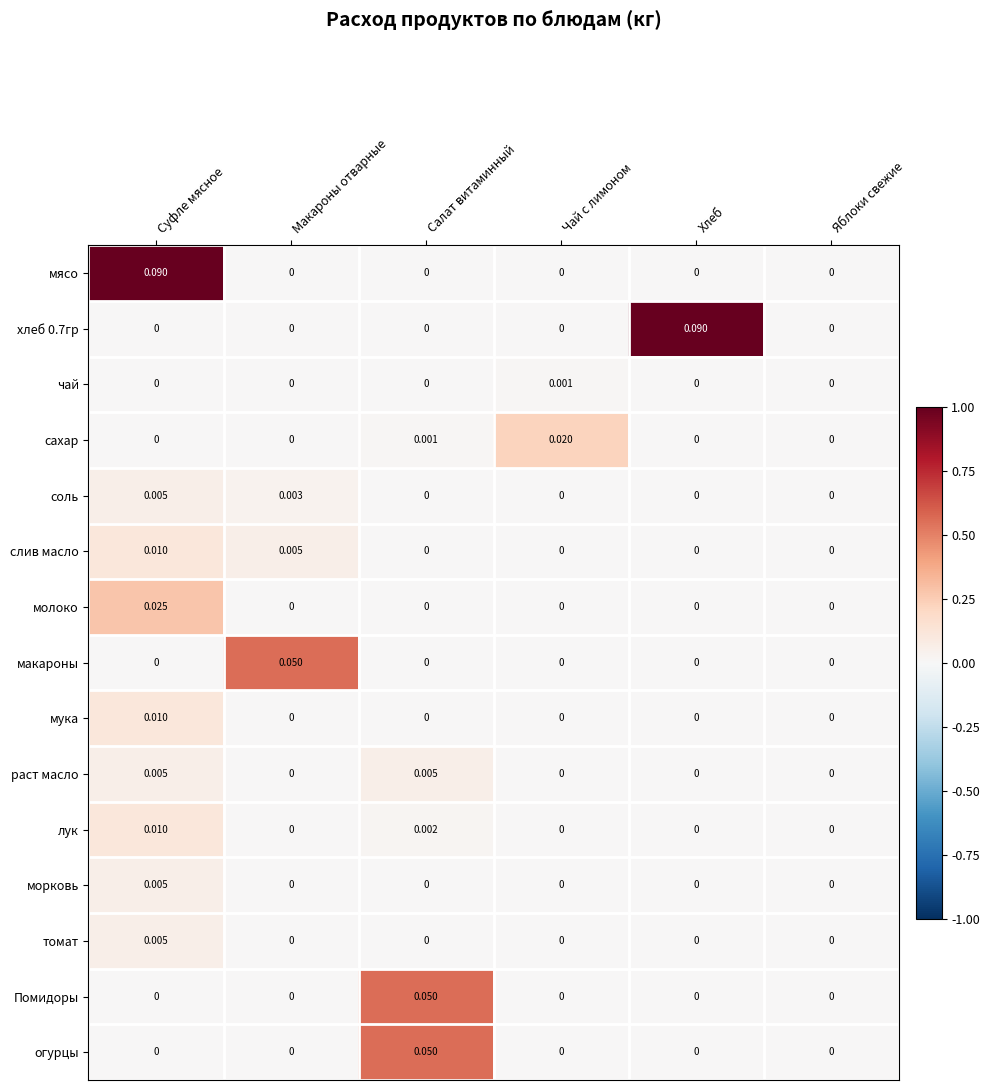

At which category is the sum across all series the highest?

Суфле мясное